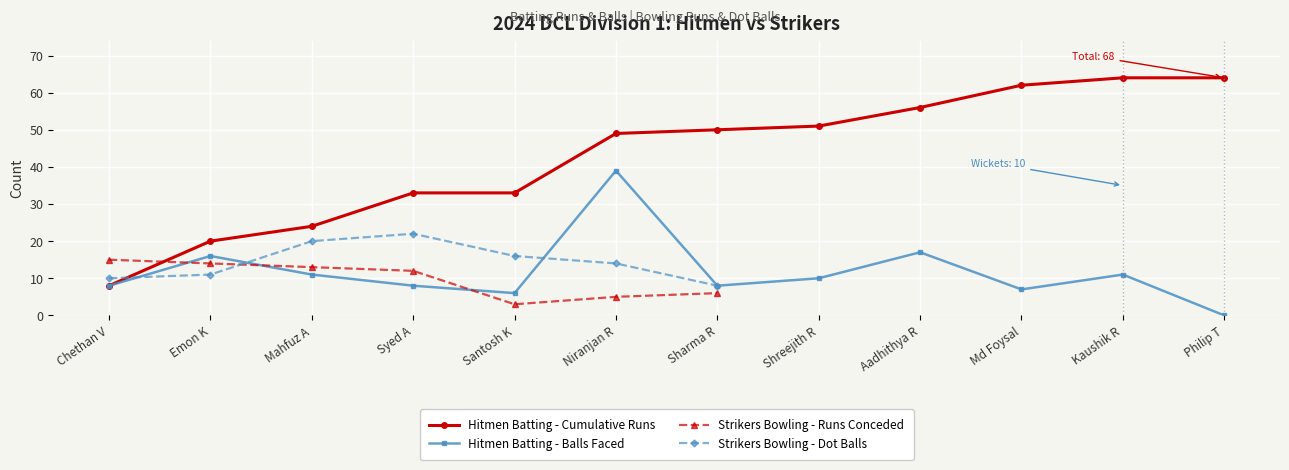

At which label is the value closest to 19?

Aadhithya R